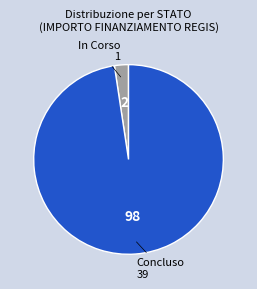

Is there any slice that represents more than half of the pie?

Yes